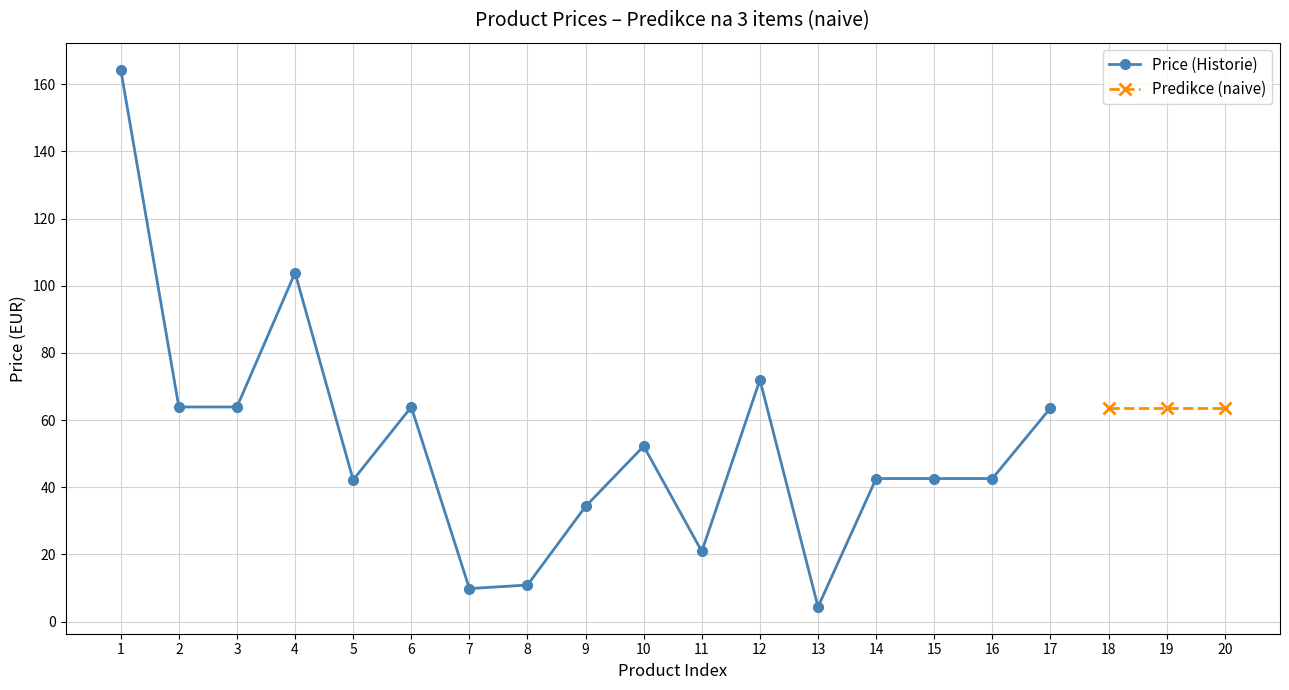

What is the value of the 13th point from the left?

4.4